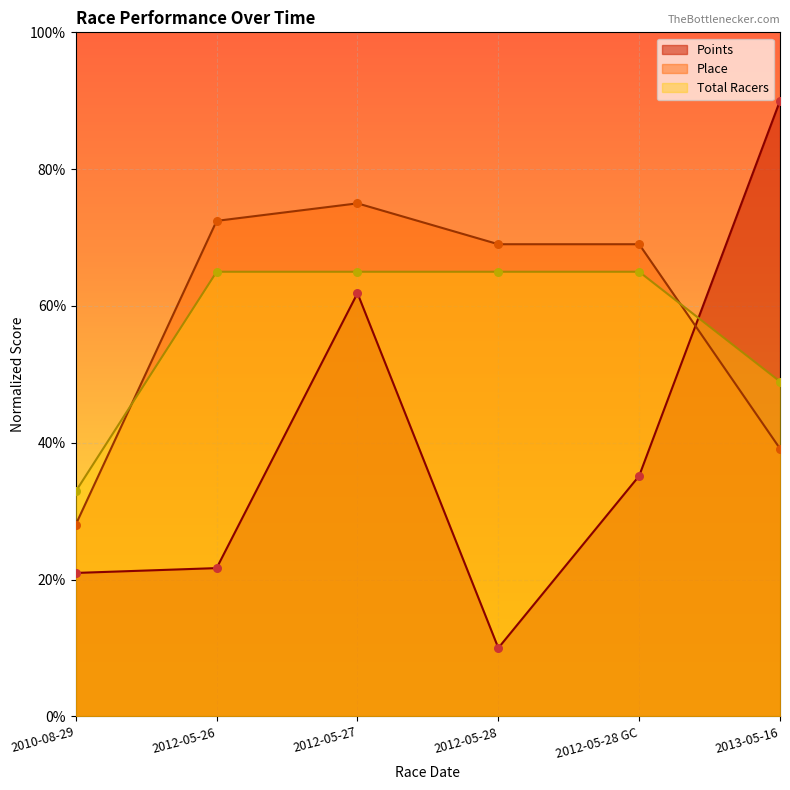

Which series reaches the minimum Y coordinate?

Points